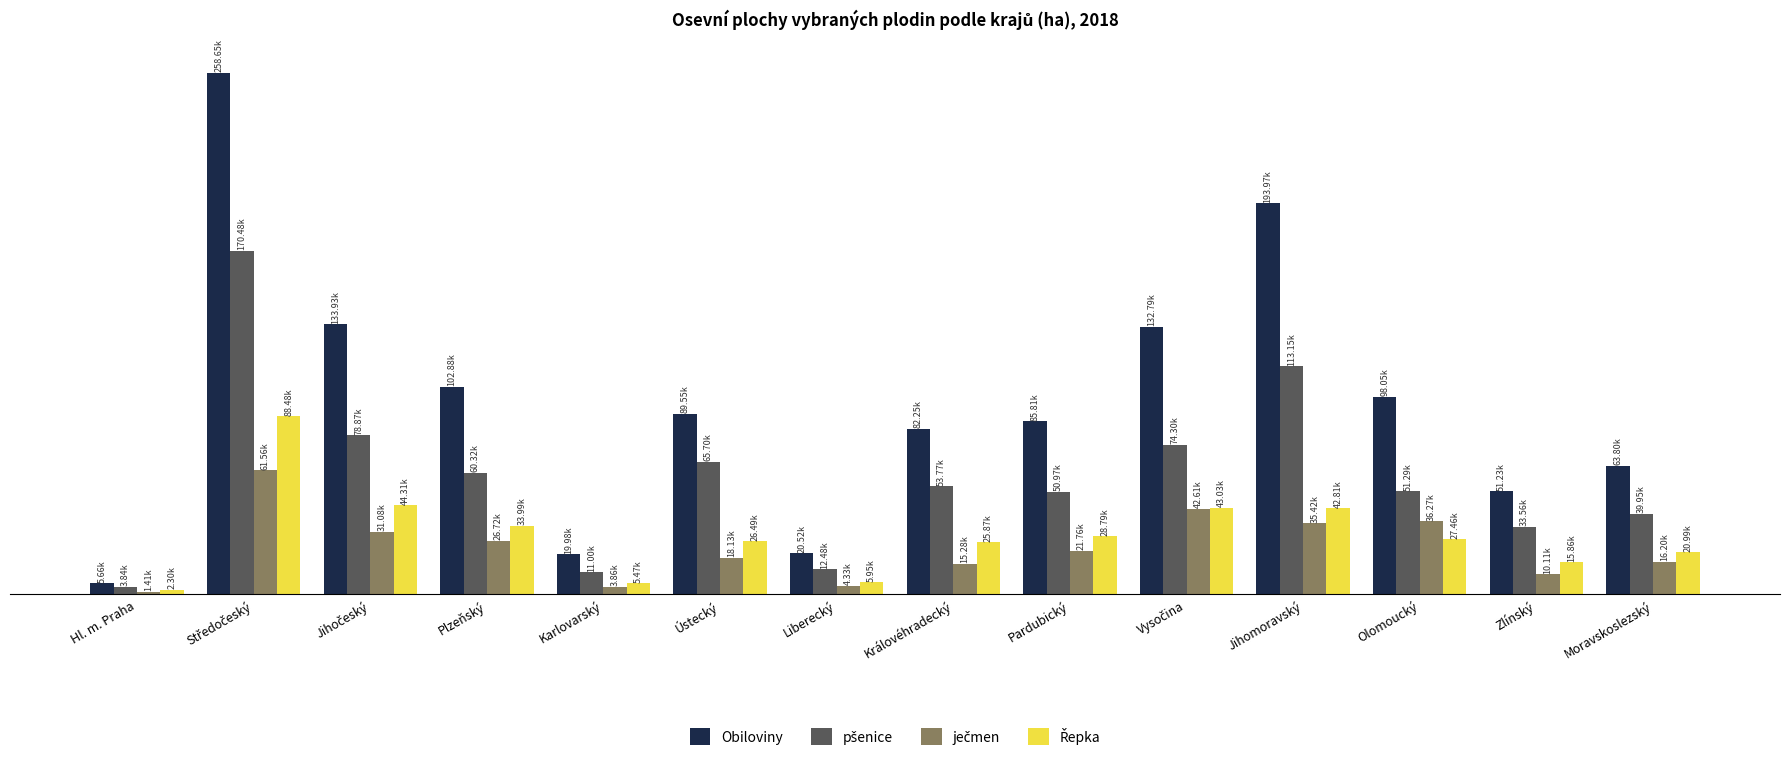

At how many categories does at least one series exceed 116099?

4